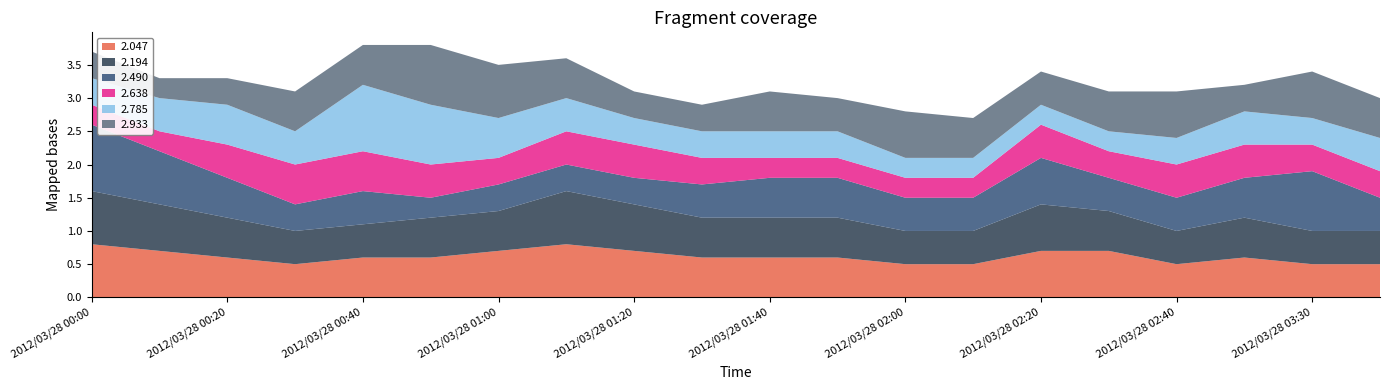

Reading left to right, what are all the values shown in this chart?

2.047: 0.8	0.7	0.6	0.5	0.6	0.6	0.7	0.8	0.7	0.6	0.6	0.6	0.5	0.5	0.7	0.7	0.5	0.6	0.5	0.5
2.194: 0.8	0.7	0.6	0.5	0.5	0.6	0.6	0.8	0.7	0.6	0.6	0.6	0.5	0.5	0.7	0.6	0.5	0.6	0.5	0.5
2.490: 1.0	0.8	0.6	0.4	0.5	0.3	0.4	0.4	0.4	0.5	0.6	0.6	0.5	0.5	0.7	0.5	0.5	0.6	0.9	0.5
2.638: 0.3	0.3	0.5	0.6	0.6	0.5	0.4	0.5	0.5	0.4	0.3	0.3	0.3	0.3	0.5	0.4	0.5	0.5	0.4	0.4
2.785: 0.4	0.5	0.6	0.5	1.0	0.9	0.6	0.5	0.4	0.4	0.4	0.4	0.3	0.3	0.3	0.3	0.4	0.5	0.4	0.5
2.933: 0.4	0.3	0.4	0.6	0.6	0.9	0.8	0.6	0.4	0.4	0.6	0.5	0.7	0.6	0.5	0.6	0.7	0.4	0.7	0.6